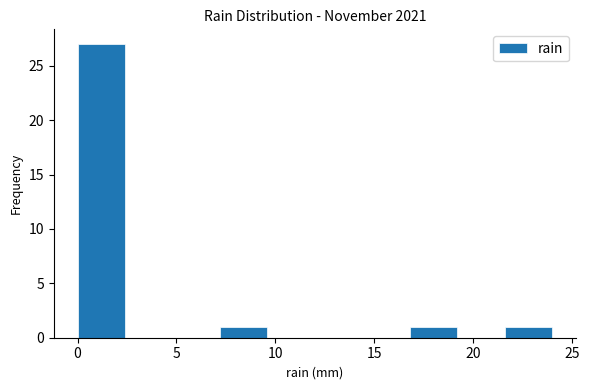

Reading left to right, list every bar in this chart as the range it spans on the x-axis followed by its height. Neither the bar edges nor the heights are printed on the chart, so give them approximately, as read against the axes.

0.0 to 2.4: 27
2.4 to 4.8: 0
4.8 to 7.2: 0
7.2 to 9.6: 1
9.6 to 12.0: 0
12.0 to 14.4: 0
14.4 to 16.8: 0
16.8 to 19.2: 1
19.2 to 21.6: 0
21.6 to 24.0: 1